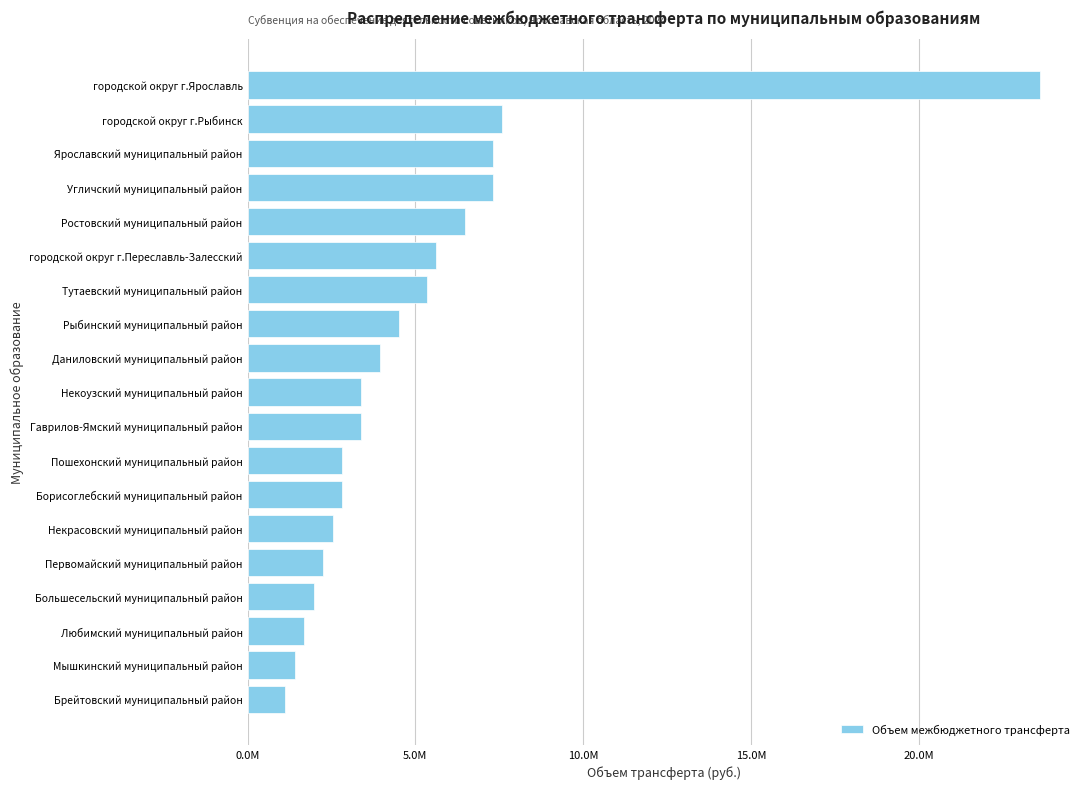

What is the sum of all values?

95077328